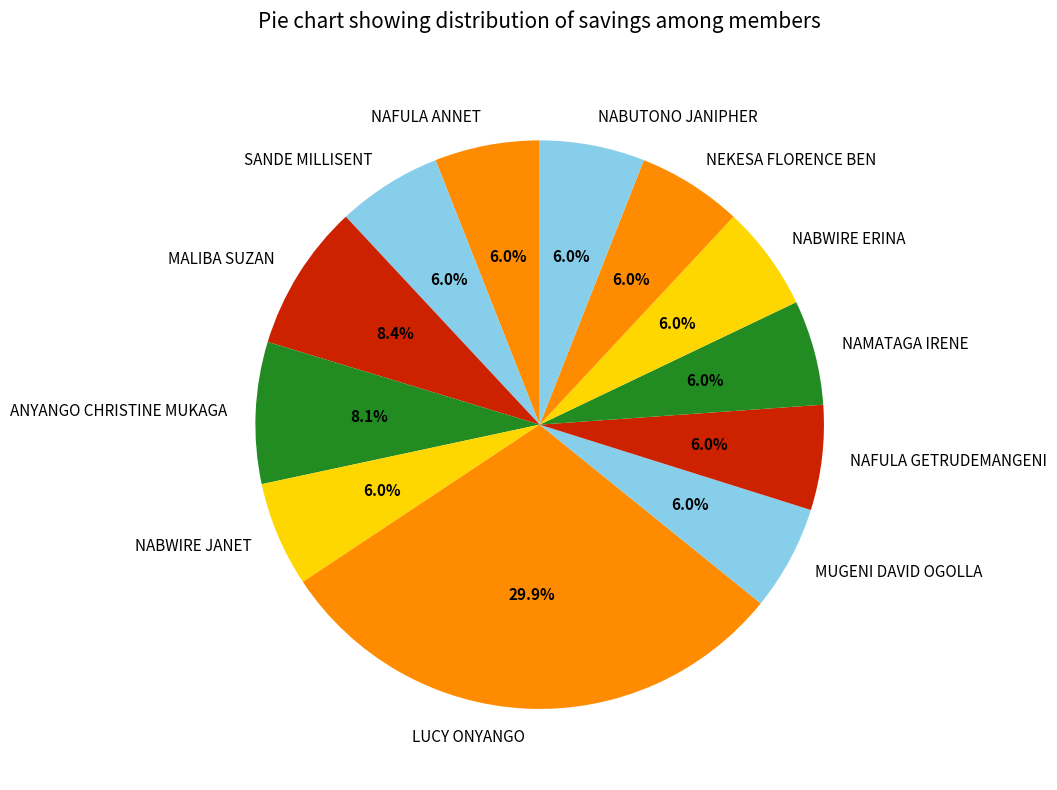

What percentage is the NABWIRE ERINA slice, to the nearest percent?

6%